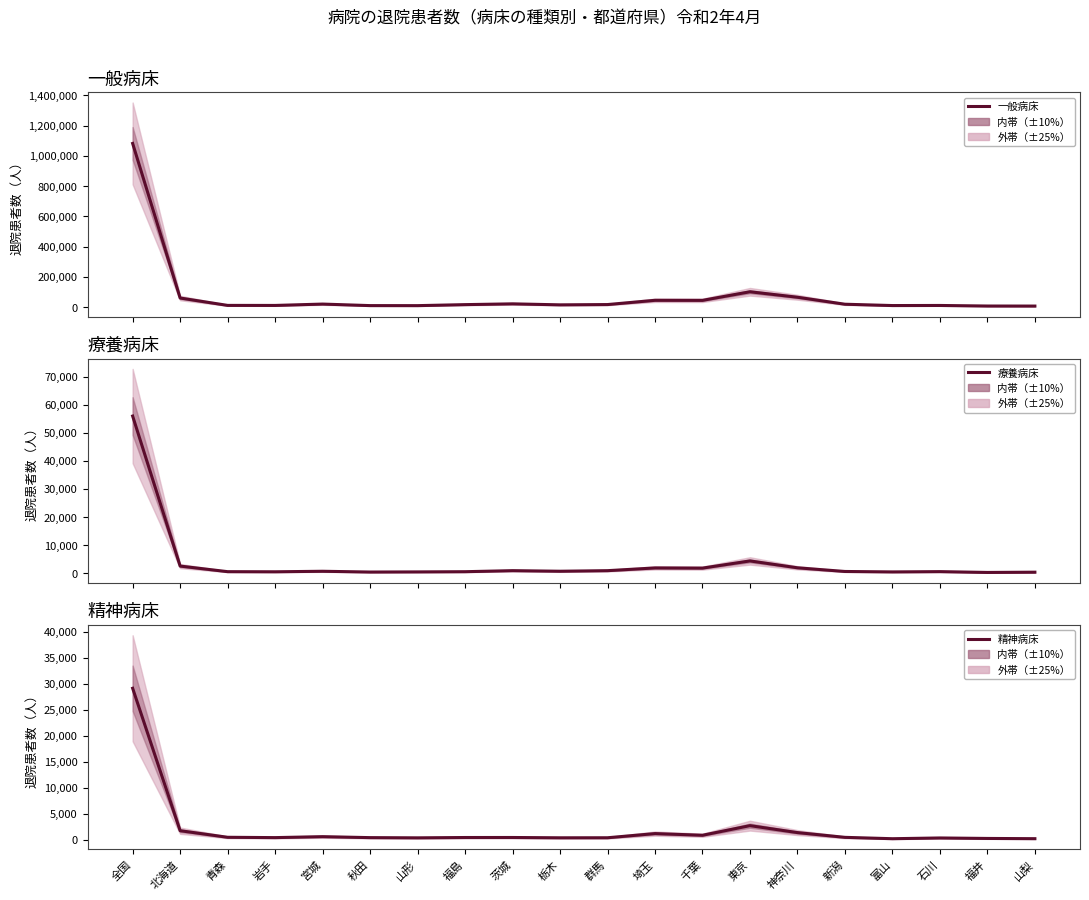

What is the average value of the 一般病床 series?

79086